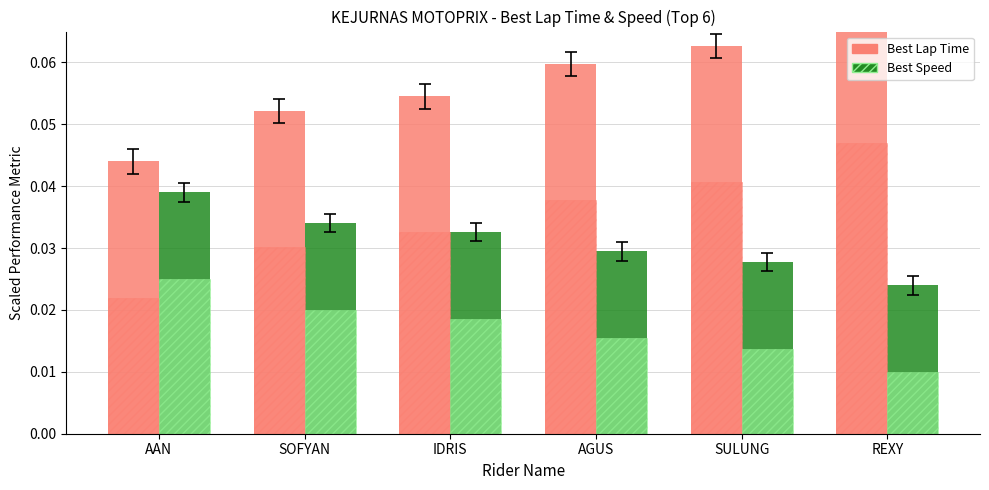

Which series has the largest total across all categories?

Best Lap Time